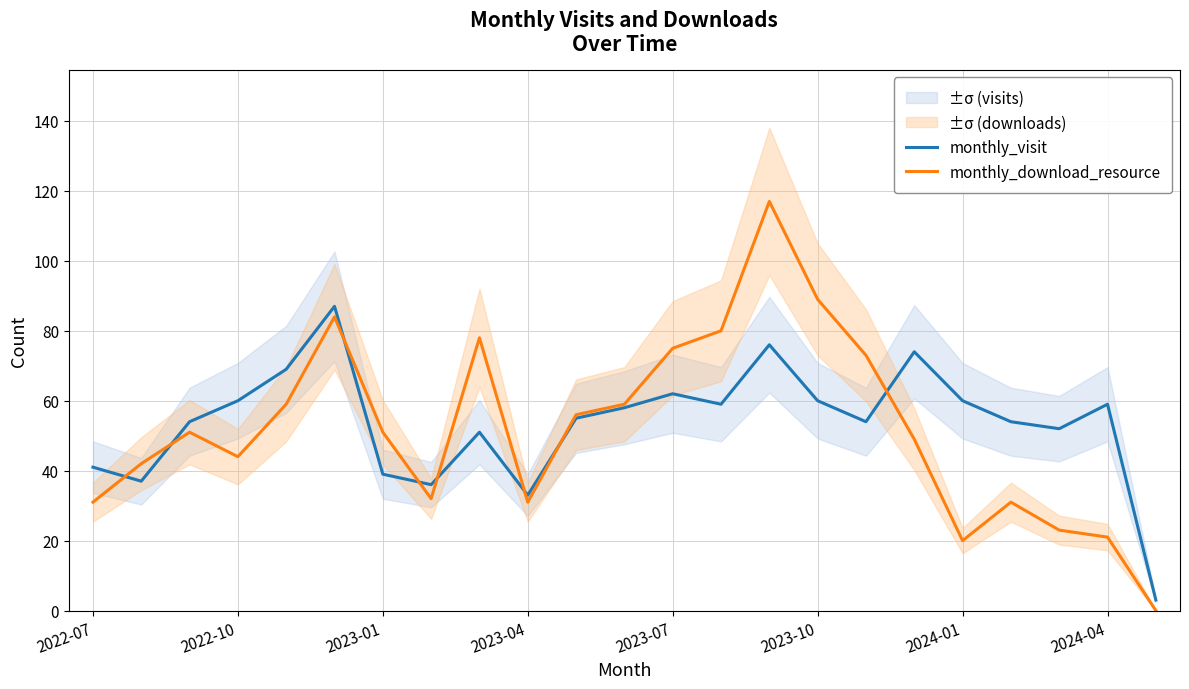

What is the highest value of the monthly_download_resource series?

117